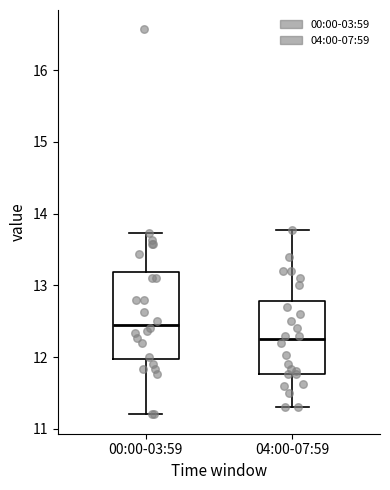

Which box has the highest median line?

00:00-03:59